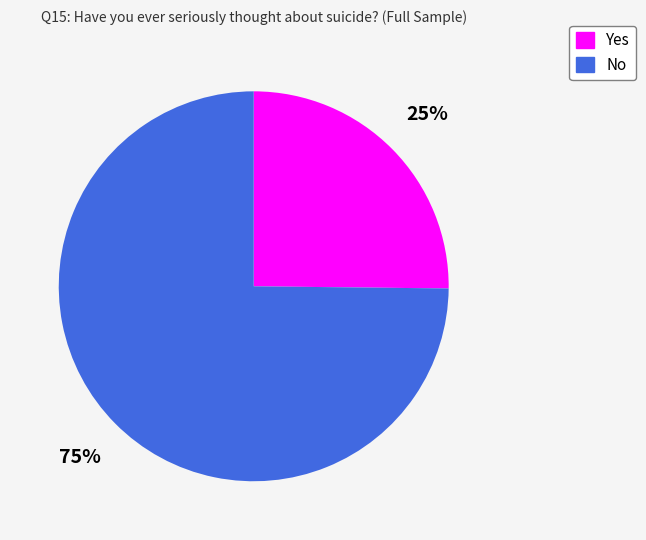

True or false: No accounts for 75% of the total.

True